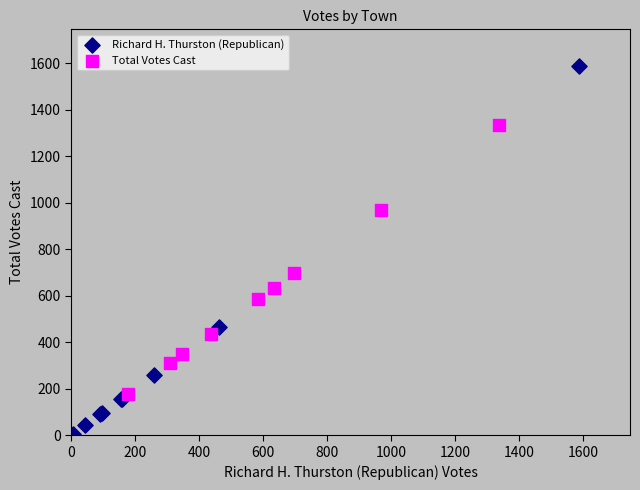

Which series reaches the maximum Y coordinate?

Richard H. Thurston (Republican)